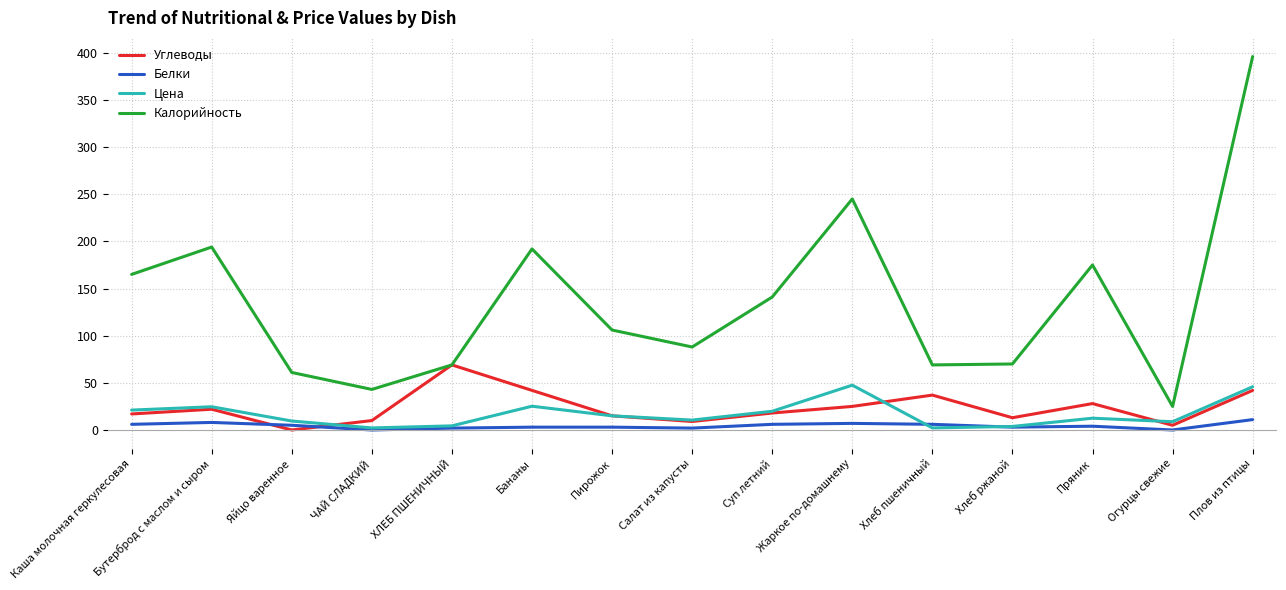

Does the chart display data point markers on the line(s)?

No